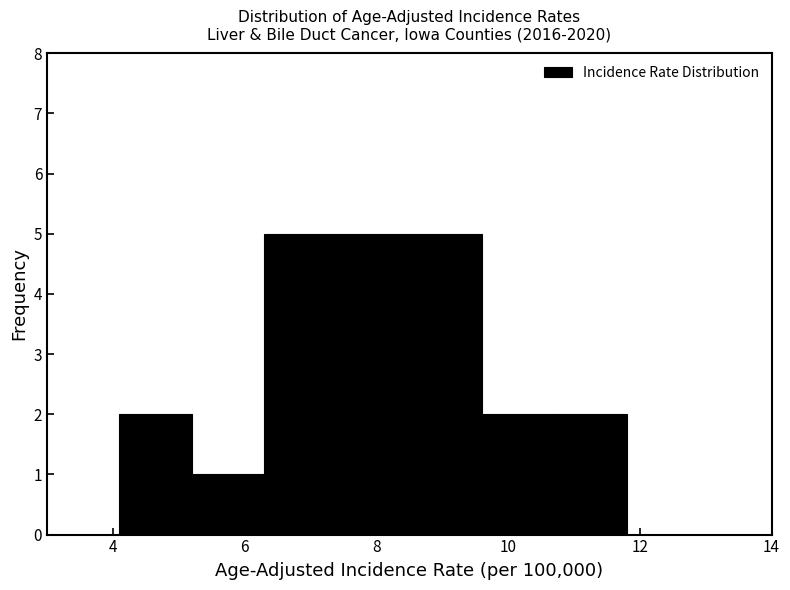

Reading left to right, transcribe this chart: for each bar, give the range it covers on the x-axis and its height. Neither the bar edges nor the heights are printed on the chart, so give them approximately, as read against the axes.

3.0 to 4.1: 0
4.1 to 5.2: 2
5.2 to 6.3: 1
6.3 to 7.4: 5
7.4 to 8.5: 5
8.5 to 9.6: 5
9.6 to 10.7: 2
10.7 to 11.8: 2
11.8 to 12.9: 0
12.9 to 14.0: 0